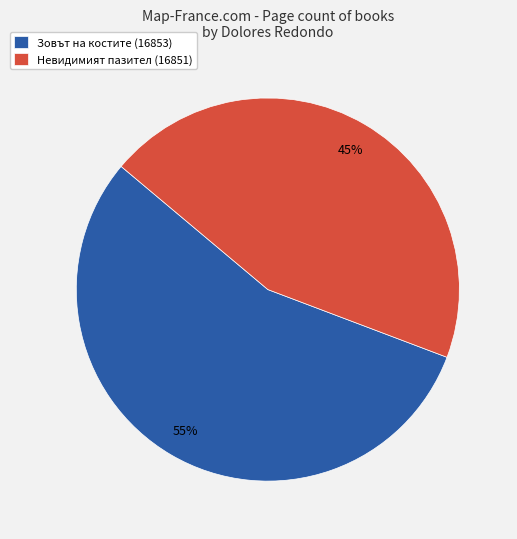

What is the ratio of the value at Зовът на костите (16853) to the value at Невидимият пазител (16851)?

1.2